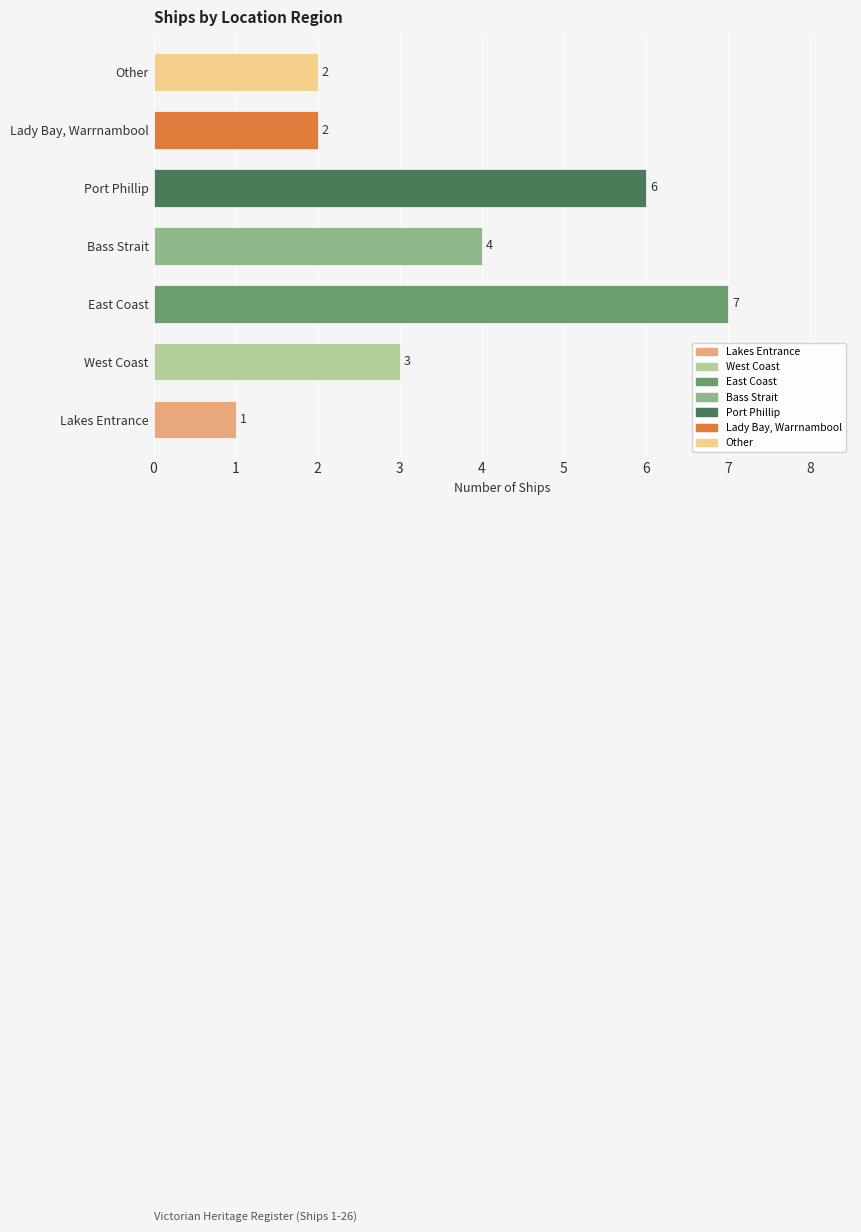

Does the chart contain stacked bars?

No